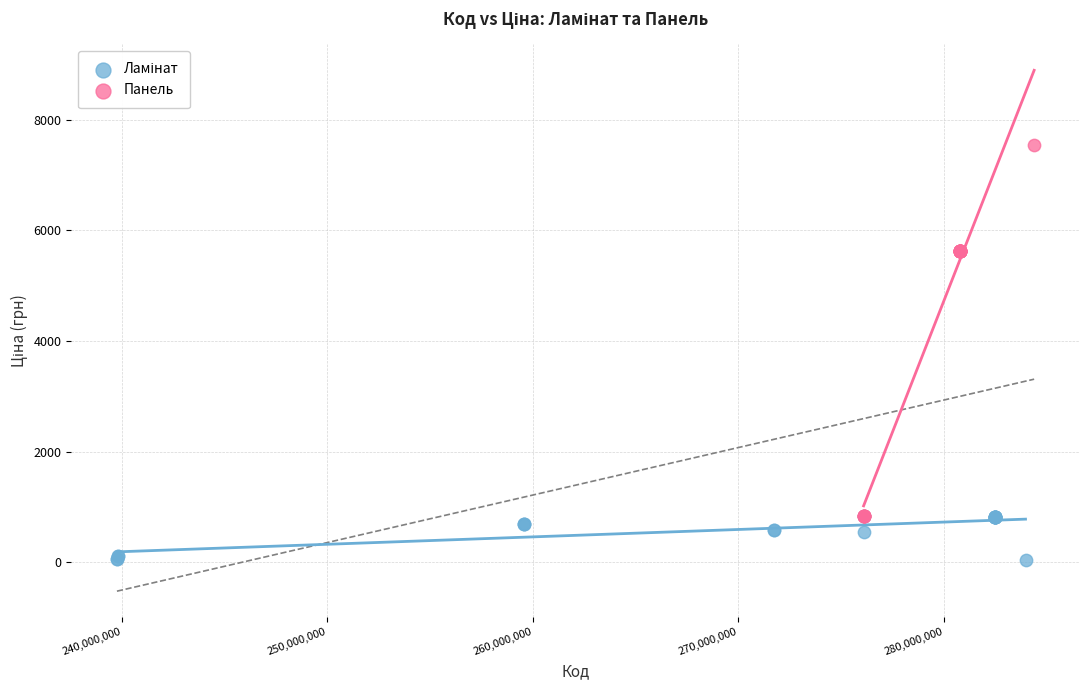

Which series has the largest Y range (max minus min)?

Панель